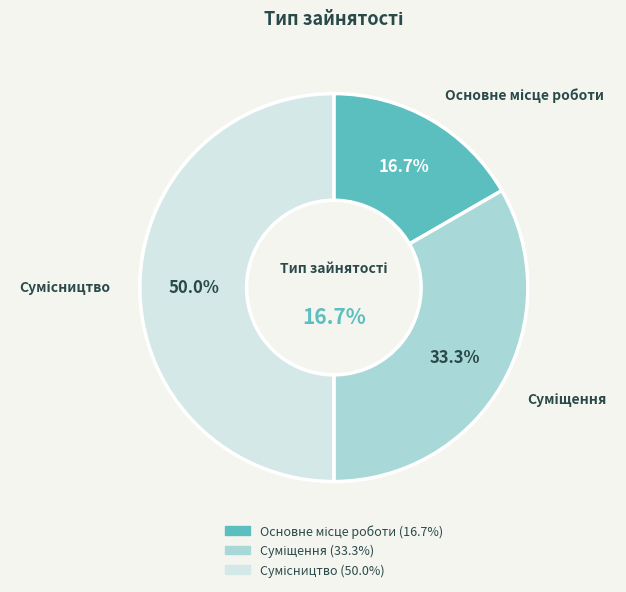

To the nearest percent, what portion does Суміщення represent?

33%